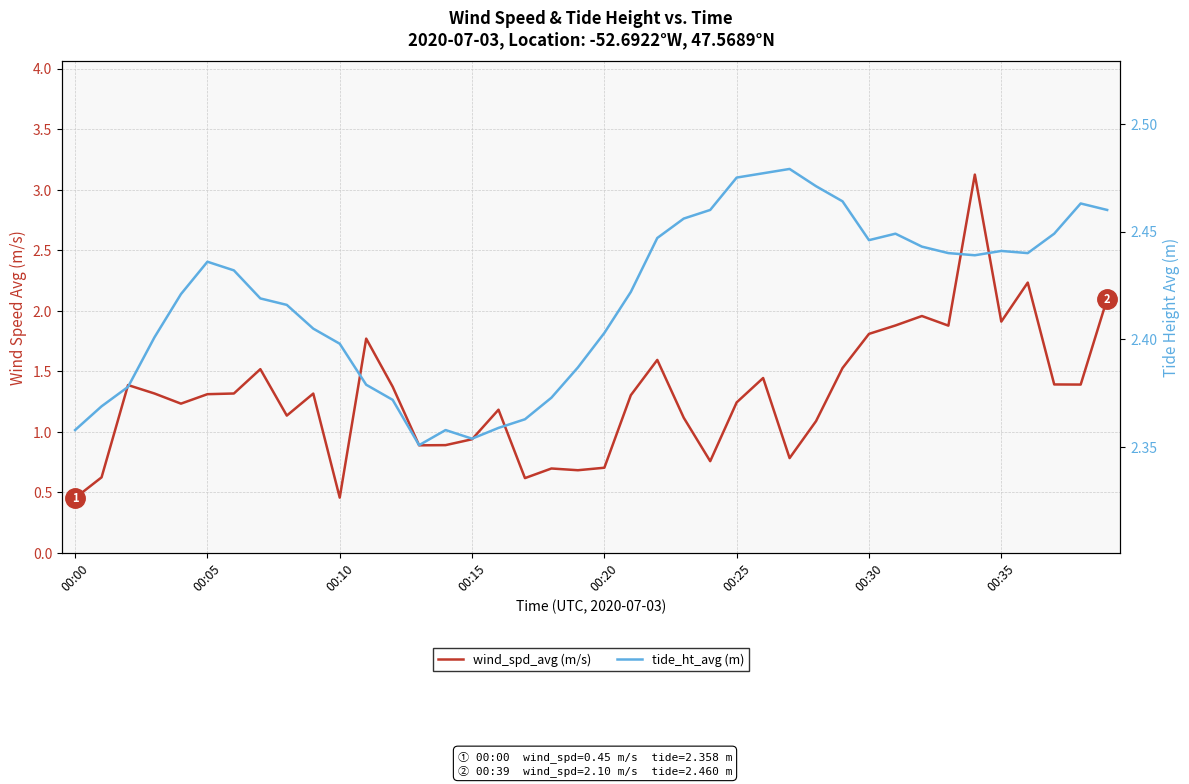

What is the maximum value shown in the chart?

3.1